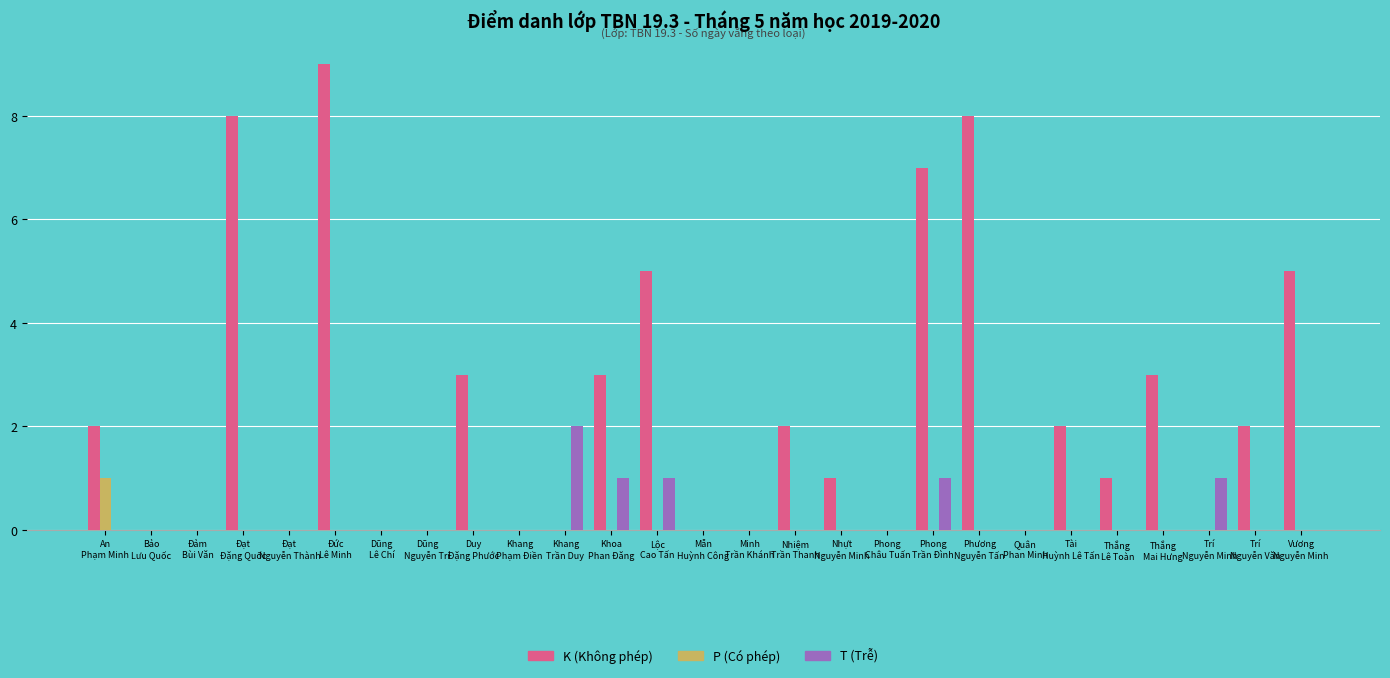

What is the sum of all K (Không phép) values?

61